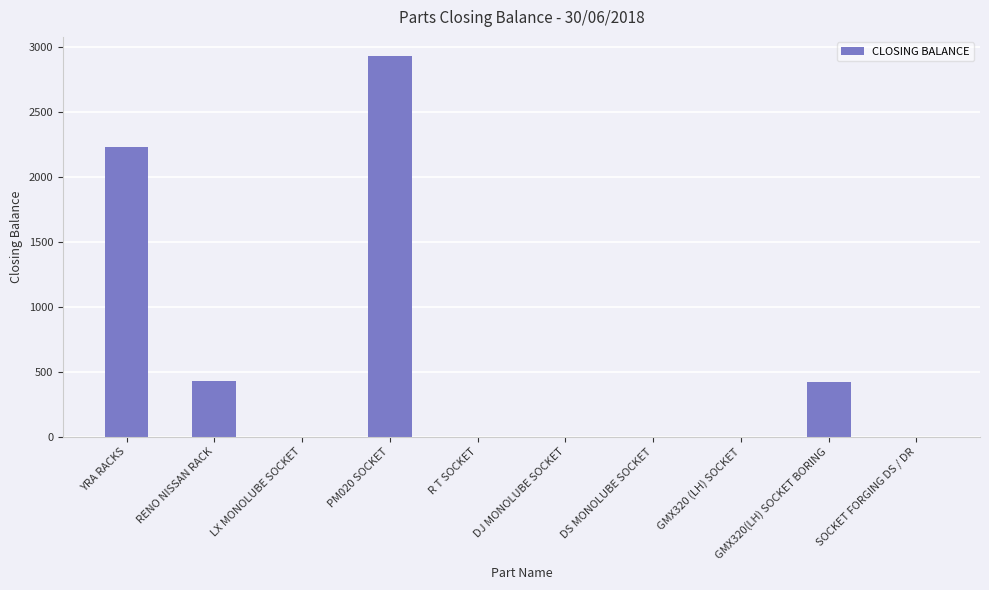

At which category does the chart reach its peak across all series?

PM020 SOCKET